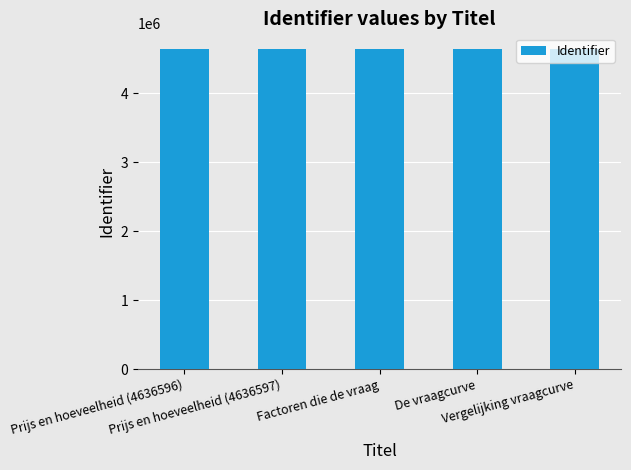

What is the value of the 3rd bar from the left?

4636600